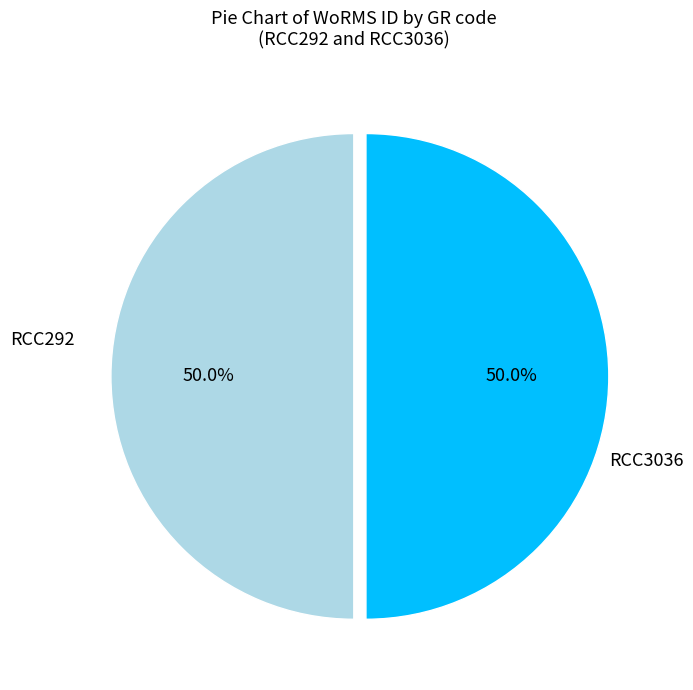

What is the largest slice in the pie chart?

RCC292